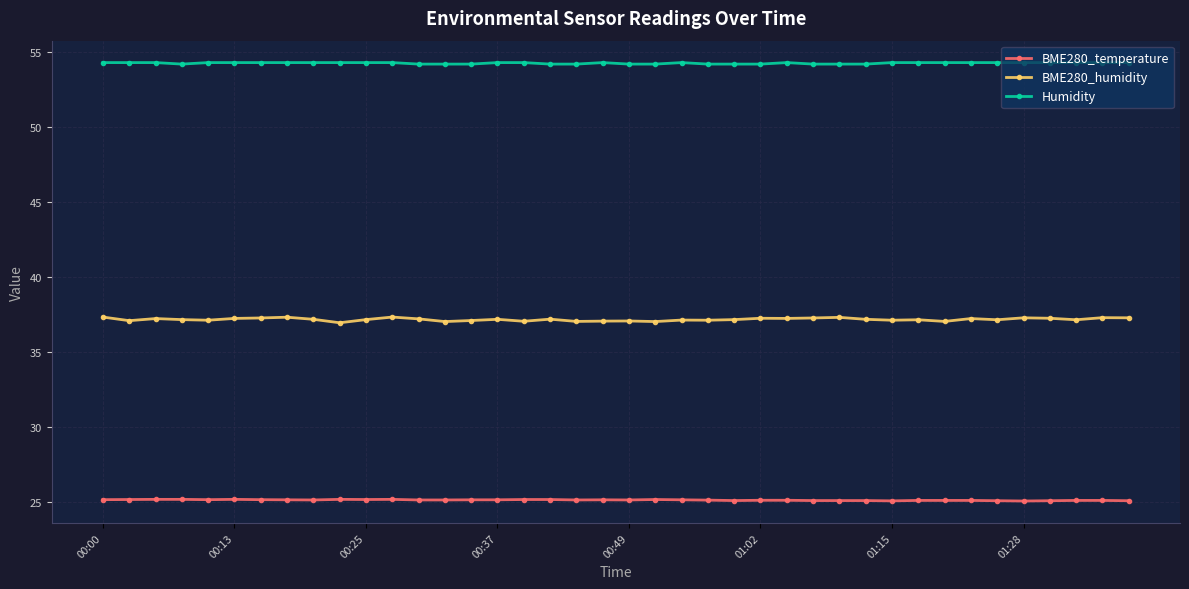

True or false: BME280_temperature and BME280_humidity intersect in this chart.

False